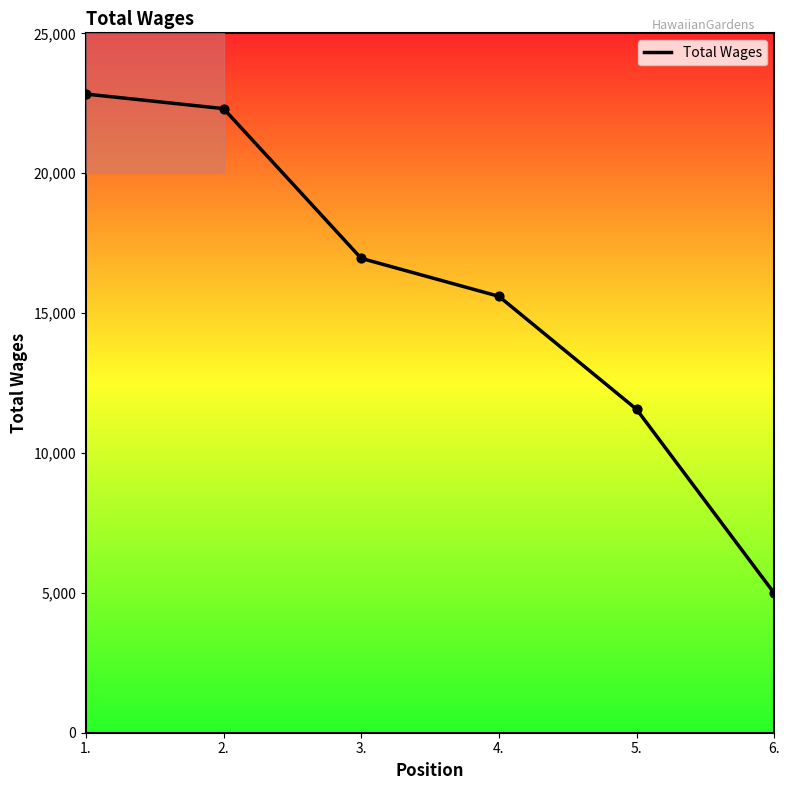

What is the change in value from 3. to 6.?

-11970